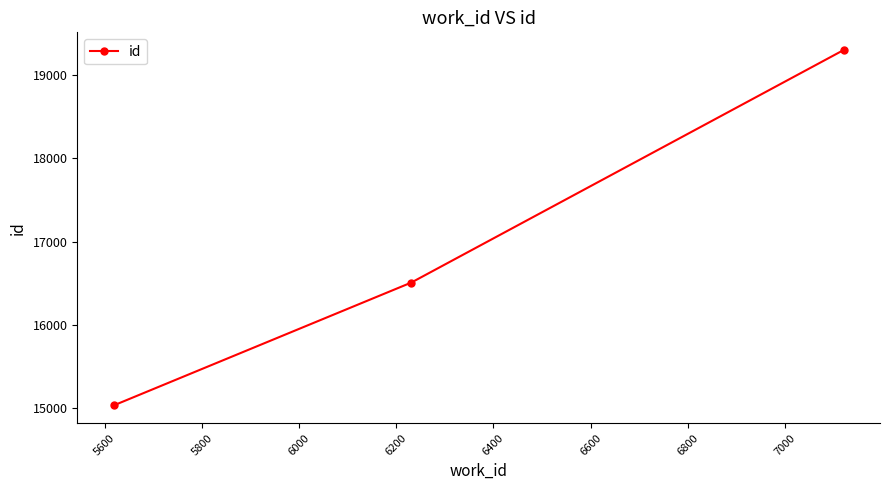

What is the value of the 3rd point from the left?

19297